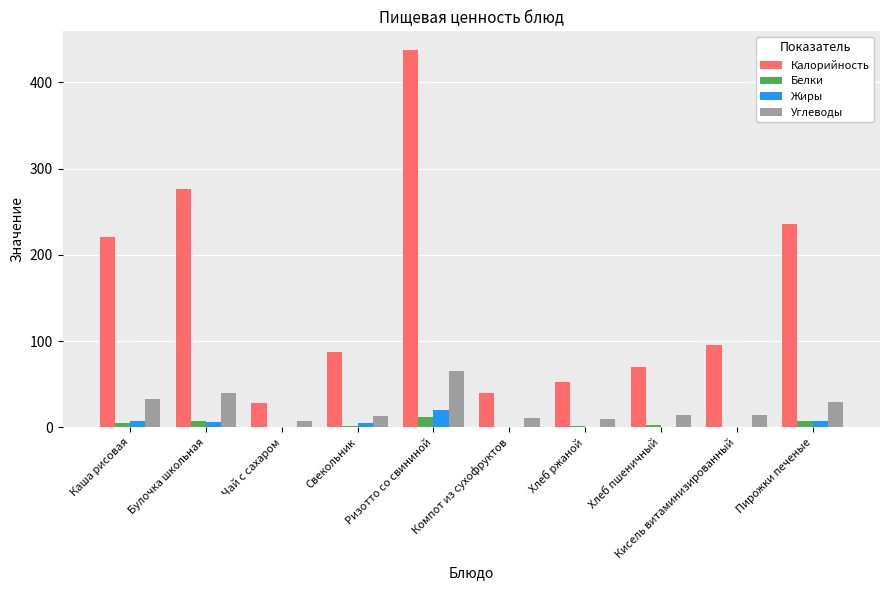

Count the number of data series in this chart.

4